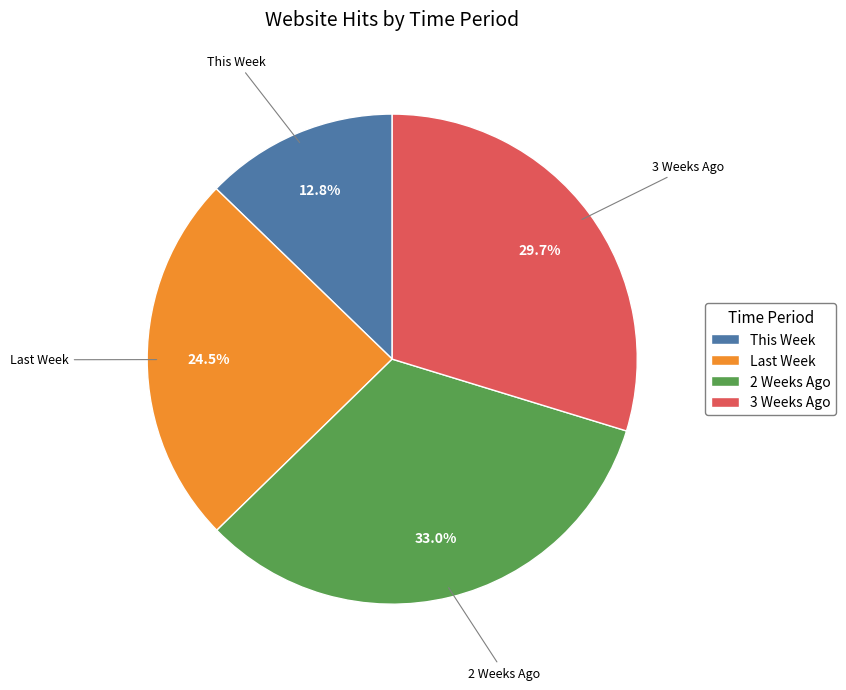

Do 3 Weeks Ago and This Week together represent more than half of the pie?

No